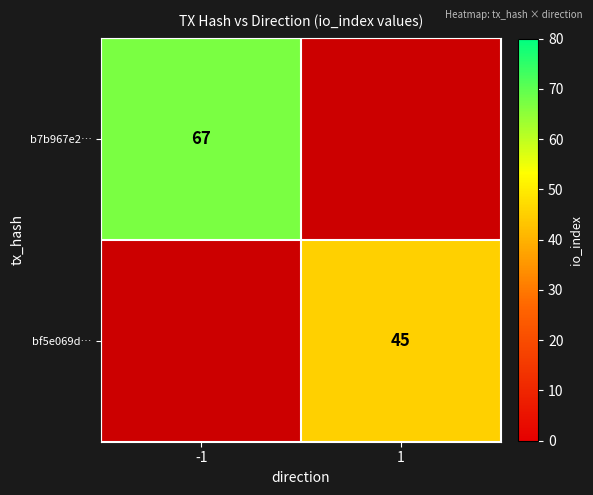

Which series has the largest total across all categories?

b7b967e2…